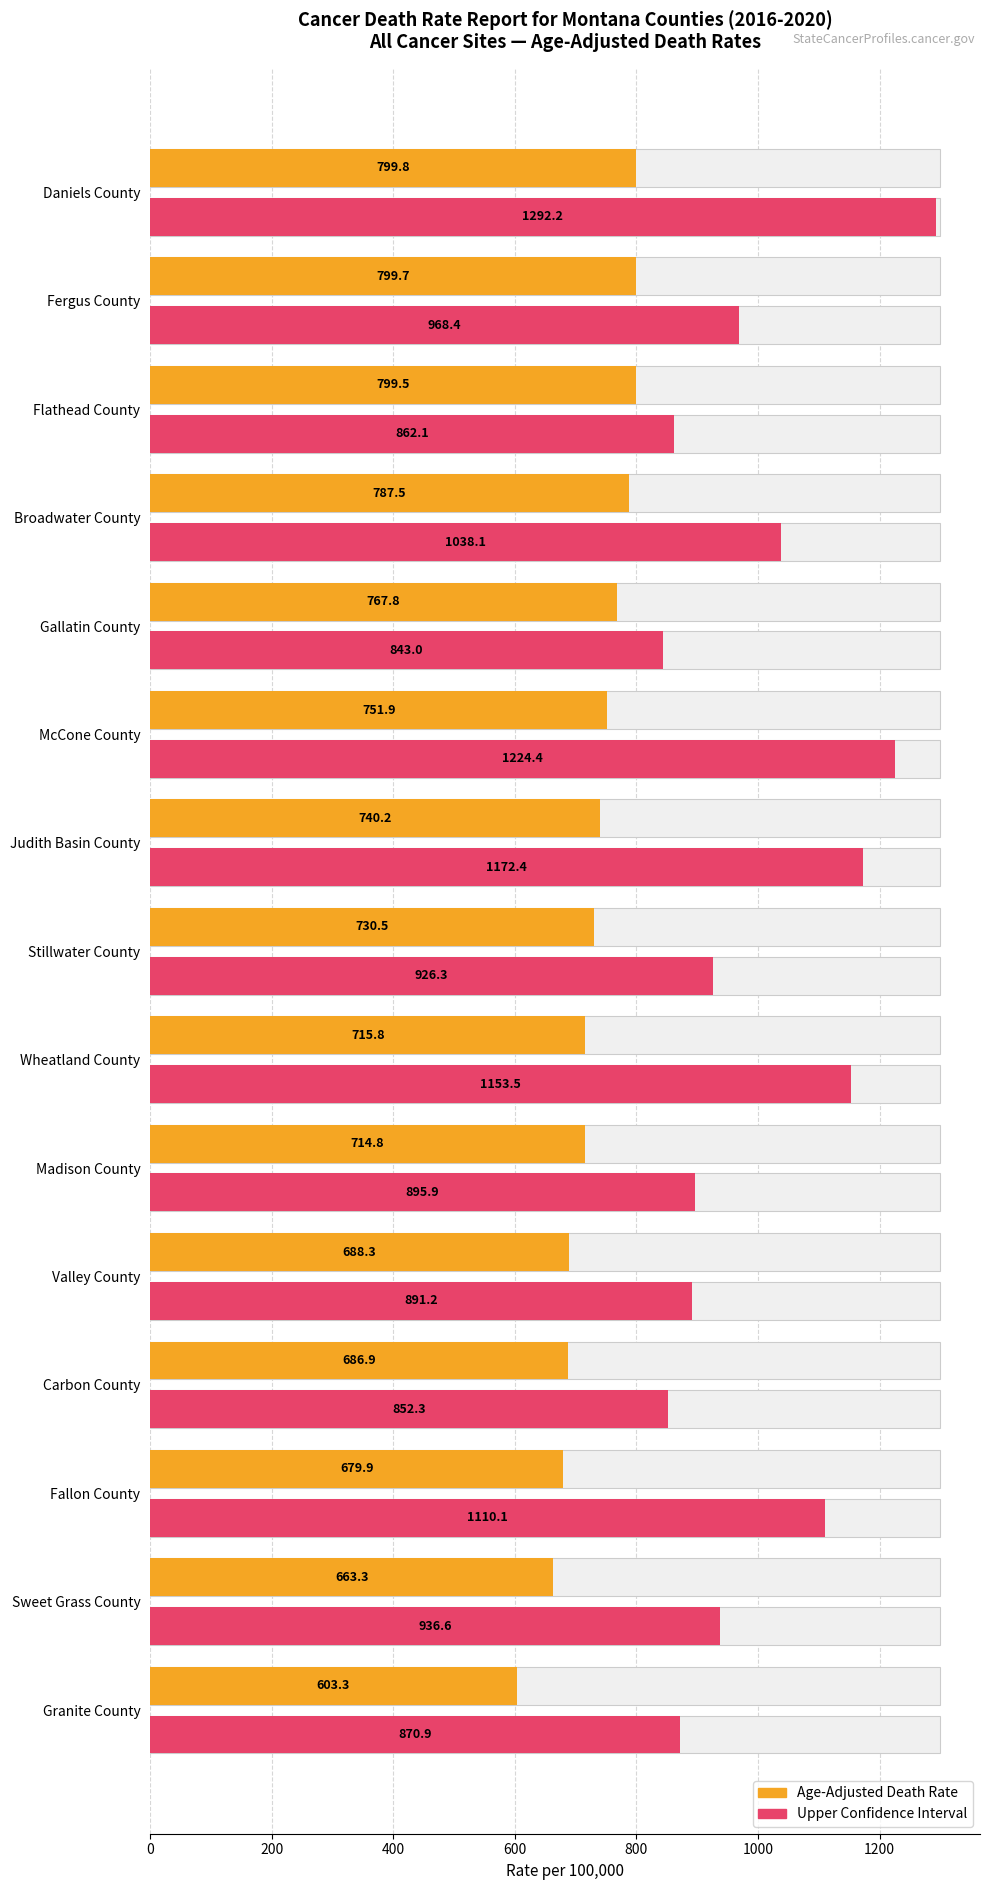

Which series has the widest spread of values?

Upper Confidence Interval